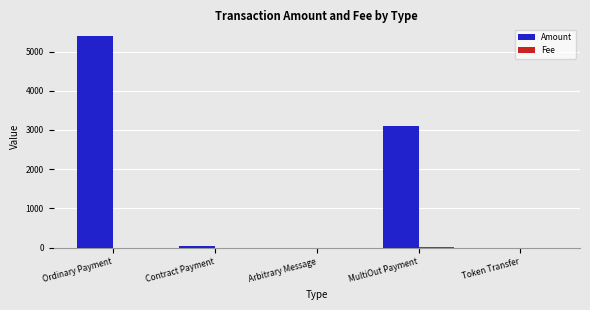

How many categories are shown in the chart?

5